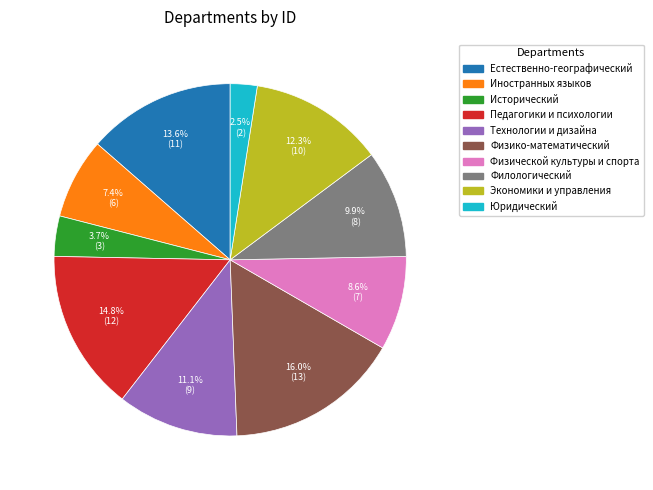

Does any single category account for the majority?

No